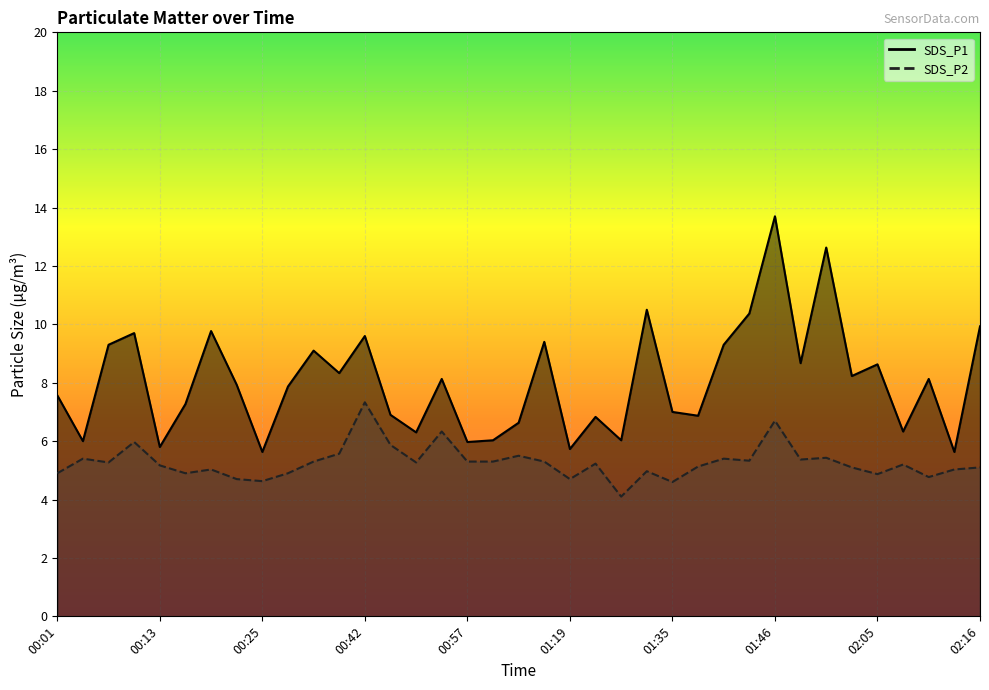

Reading left to right, what are all the values shown in this chart?

SDS_P1: 7.6	6.0	9.3	9.7	5.8	7.3	9.8	7.9	5.6	7.9	9.1	8.3	9.6	6.9	6.3	8.1	6.0	6.0	6.6	9.4	5.7	6.8	6.0	10.5	7.0	6.9	9.3	10.4	13.7	8.7	12.6	8.2	8.6	6.3	8.1	5.6	9.9
SDS_P2: 4.9	5.4	5.3	6.0	5.2	4.9	5.0	4.7	4.6	4.9	5.3	5.6	7.3	5.9	5.3	6.3	5.3	5.3	5.5	5.3	4.7	5.2	4.1	5.0	4.6	5.1	5.4	5.3	6.7	5.4	5.4	5.1	4.9	5.2	4.8	5.0	5.1